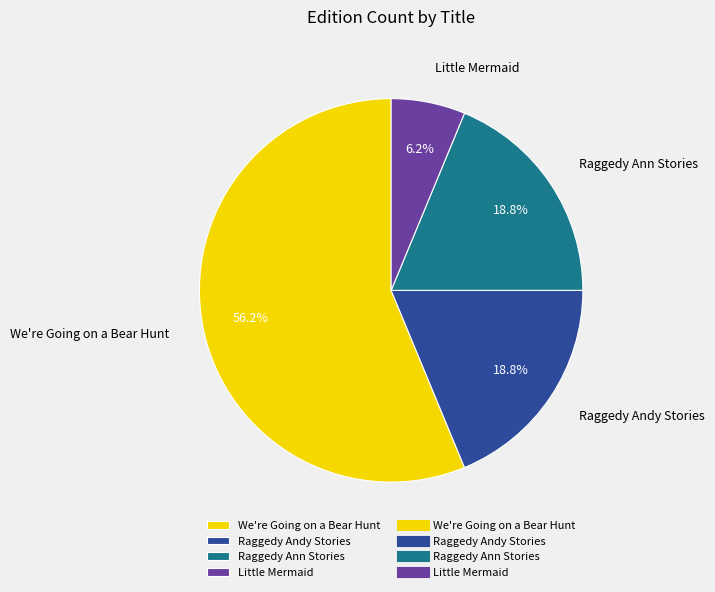

To the nearest percent, what portion does Little Mermaid represent?

6%